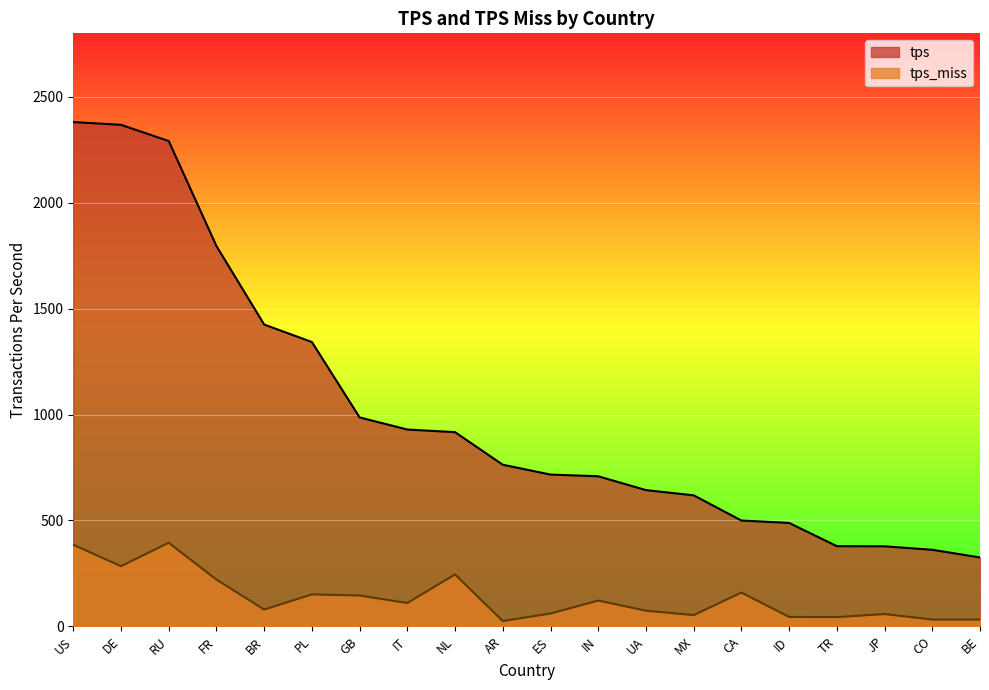

What is the label of the 3rd point from the right?

JP